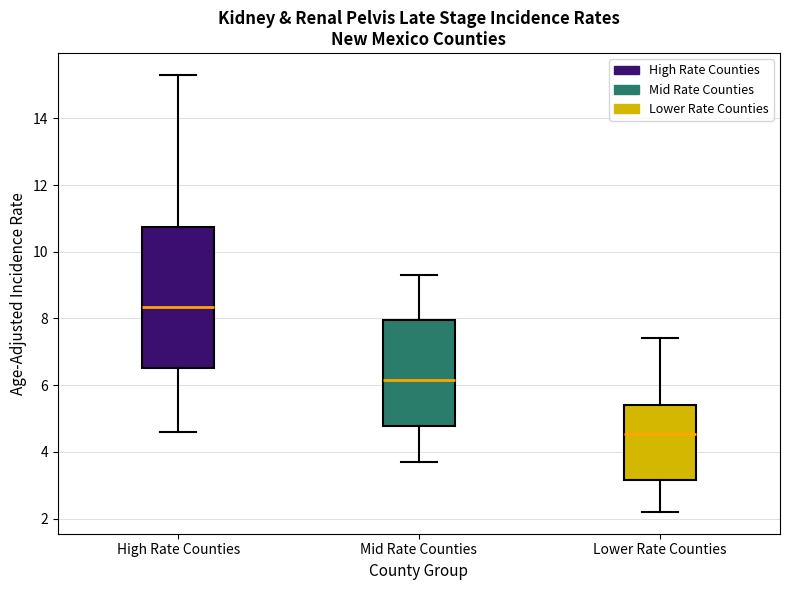

Where does the median line of the box for Mid Rate Counties sit on the y-axis? The values are not printed on the chart, so give them approximately, as read against the axis.

6.2